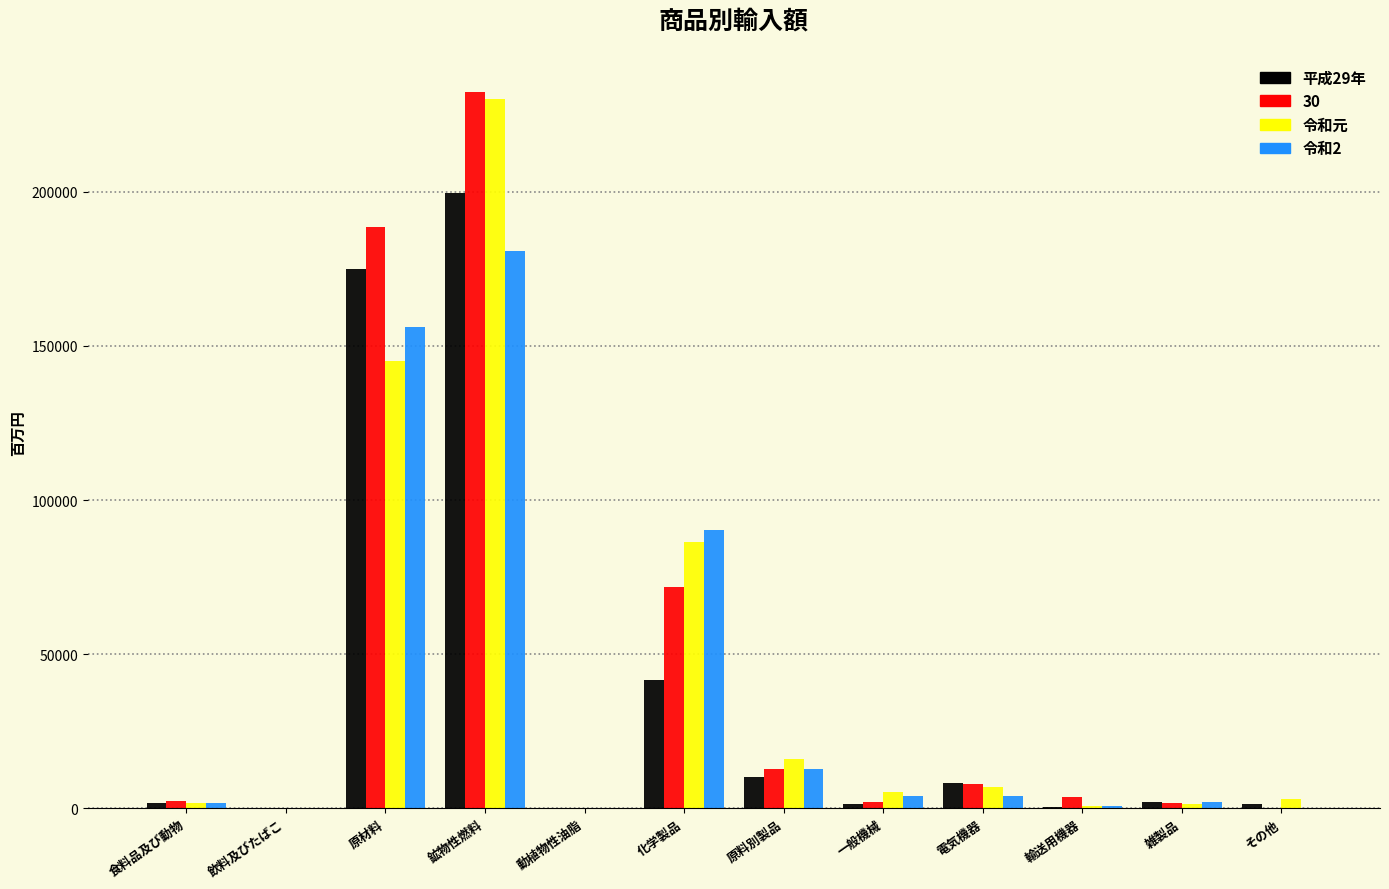

What is the sum of all 令和2 values?

452872.2